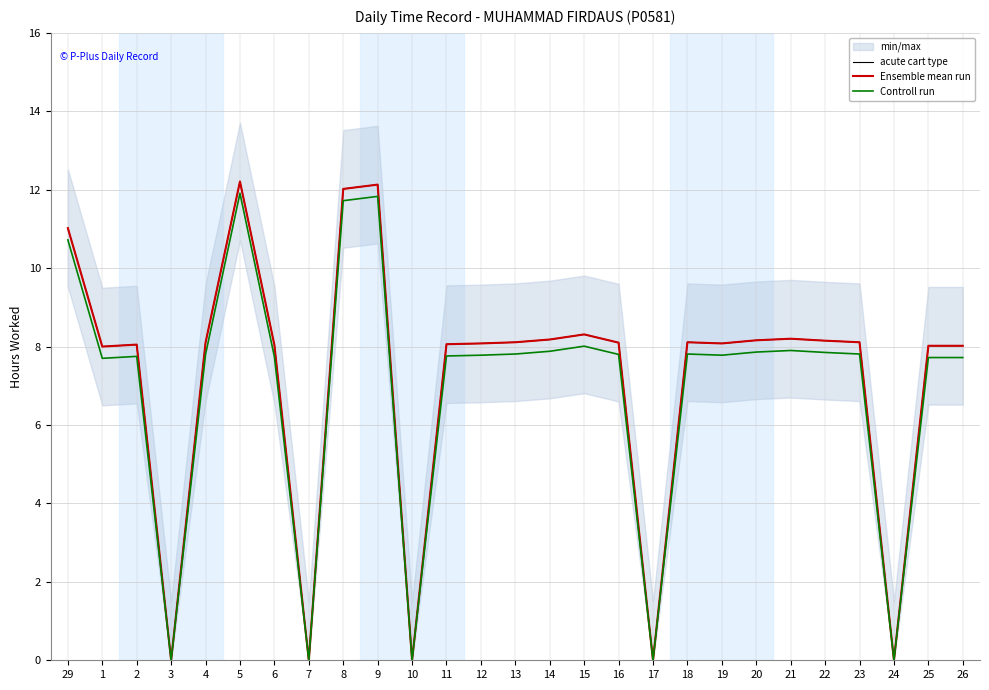

What is the label of the 25th point from the right?

2